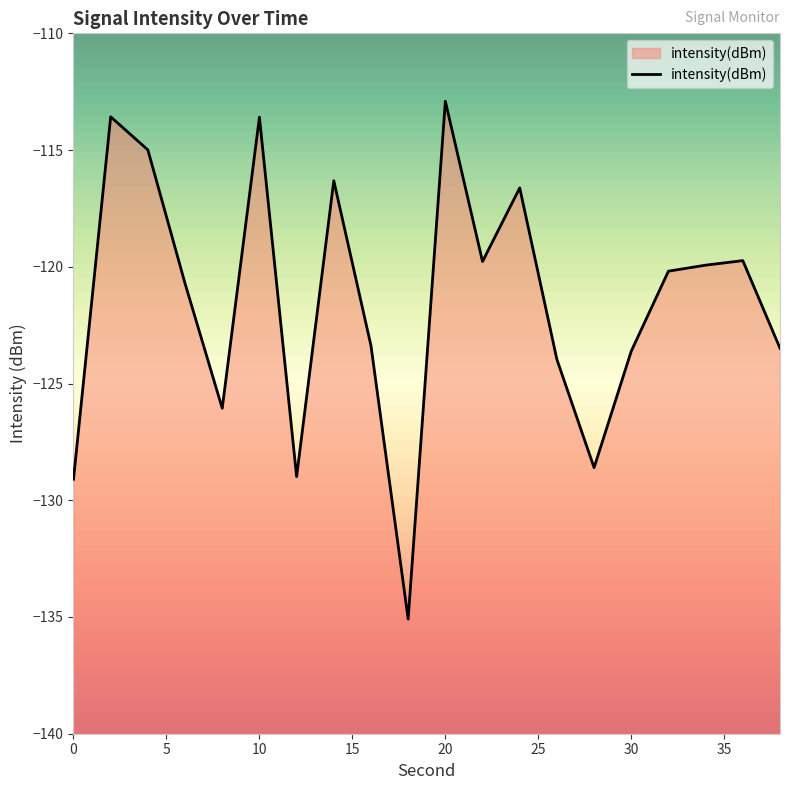

What is the difference between the maximum and minimum values?

22.2